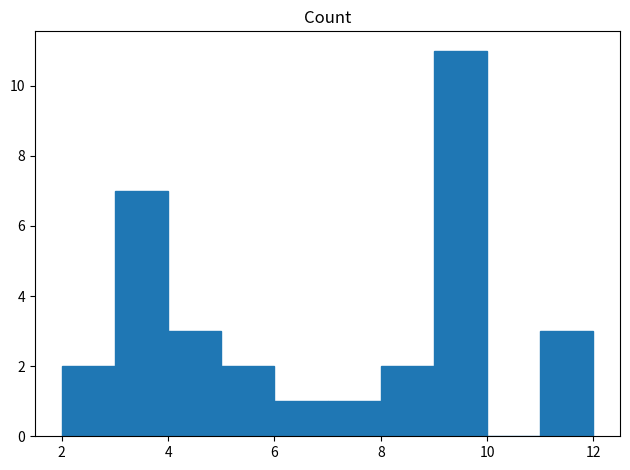

Reading left to right, list every bar in this chart as the range it spans on the x-axis followed by its height. The values are not printed on the chart, so give them approximately, as read against the axis.

2 to 3: 2
3 to 4: 7
4 to 5: 3
5 to 6: 2
6 to 7: 1
7 to 8: 1
8 to 9: 2
9 to 10: 11
10 to 11: 0
11 to 12: 3